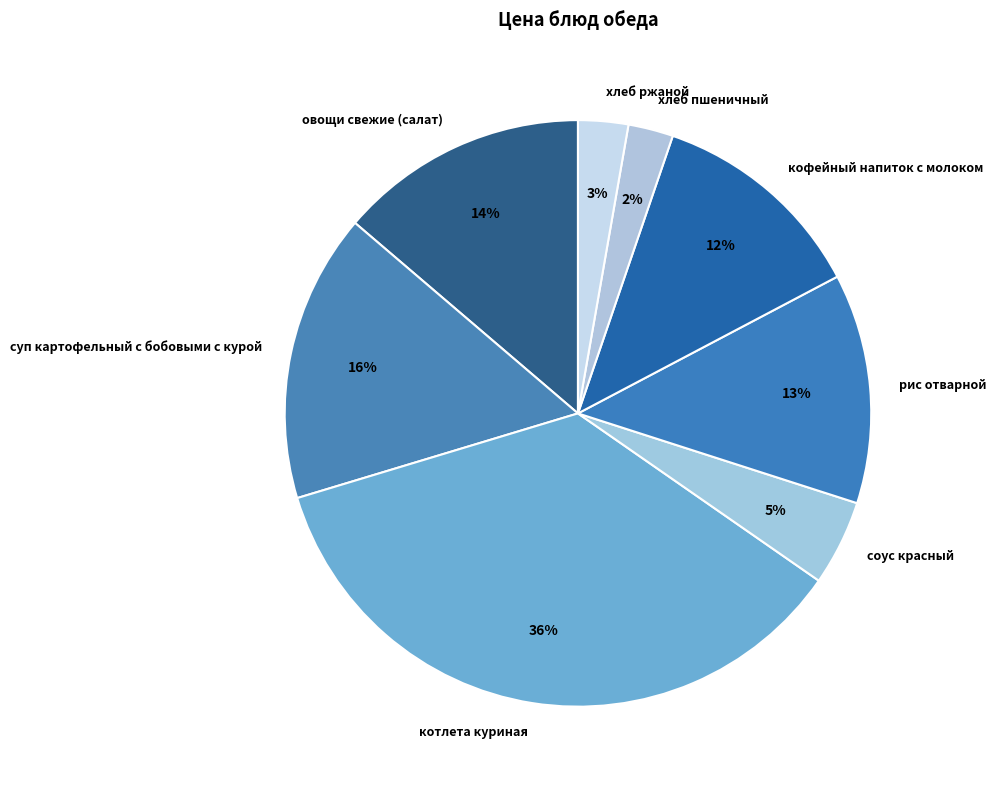

Is there a majority slice in this chart?

No